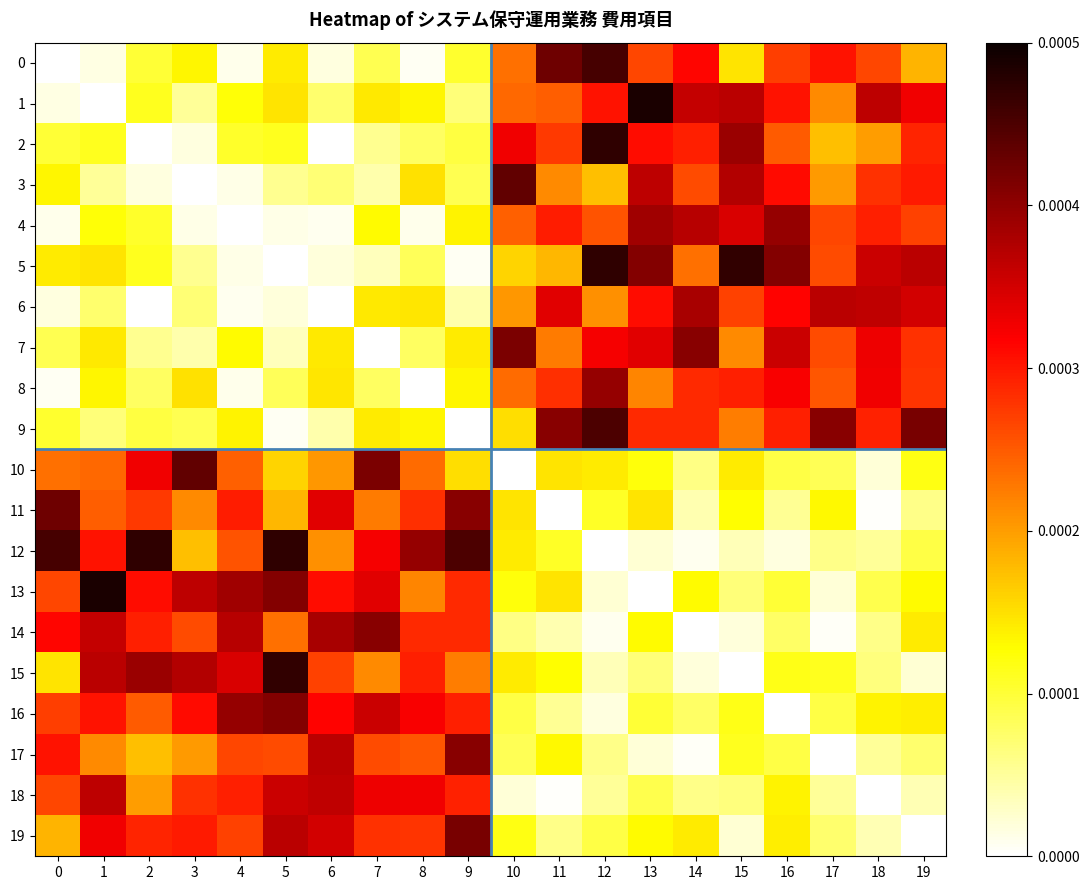

Rank the series by their maximum value, from highest to lowest.

1, 13, 5, 12, 2, 15, 0, 9, 3, 10, 11, 19, 7, 16, 14, 17, 4, 8, 6, 18